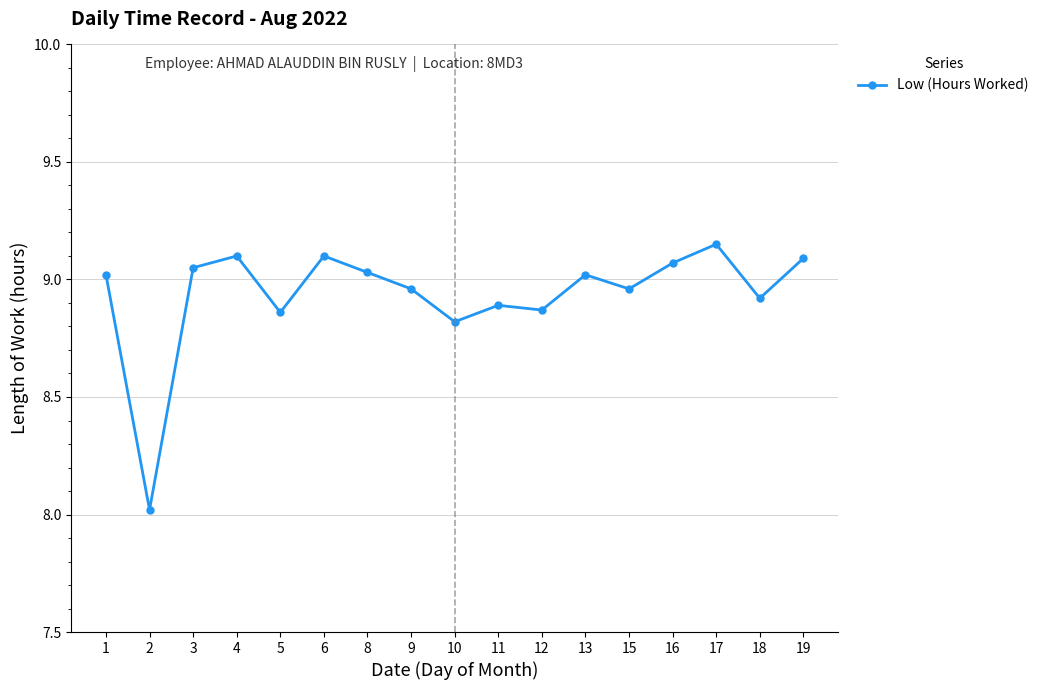

True or false: the data has more than 1 interior local peaks.

True